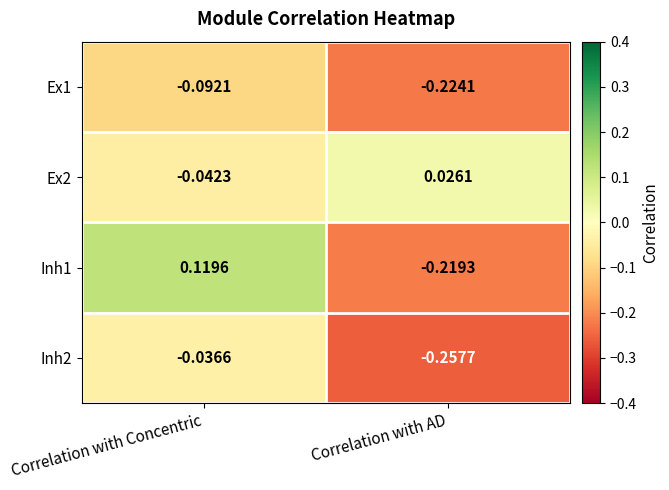

List the labels in order of Inh1 value, smallest first.

Correlation with AD, Correlation with Concentric